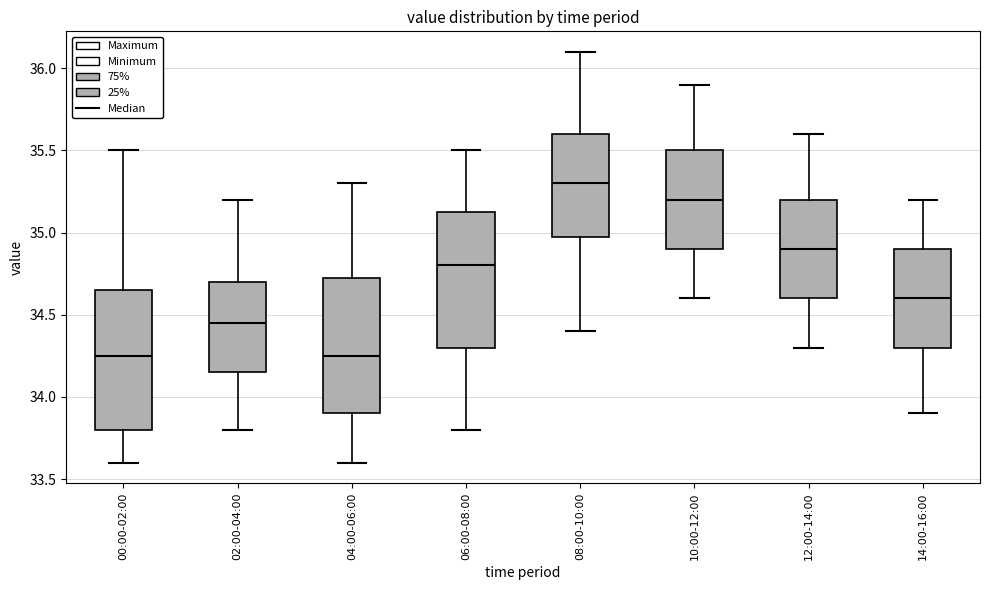

Reading left to right, read every box against the y-axis: the position of its median line, the range the box covers, and the ends of its whiskers. The values are not printed on the chart, so give them approximately, as read against the axis.

00:00-02:00: median 34.25, box 33.80 to 34.65, whiskers 33.60 to 35.50
02:00-04:00: median 34.45, box 34.15 to 34.70, whiskers 33.80 to 35.20
04:00-06:00: median 34.25, box 33.90 to 34.75, whiskers 33.60 to 35.30
06:00-08:00: median 34.80, box 34.30 to 35.15, whiskers 33.80 to 35.50
08:00-10:00: median 35.30, box 35.00 to 35.60, whiskers 34.40 to 36.10
10:00-12:00: median 35.20, box 34.90 to 35.50, whiskers 34.60 to 35.90
12:00-14:00: median 34.90, box 34.60 to 35.20, whiskers 34.30 to 35.60
14:00-16:00: median 34.60, box 34.30 to 34.90, whiskers 33.90 to 35.20